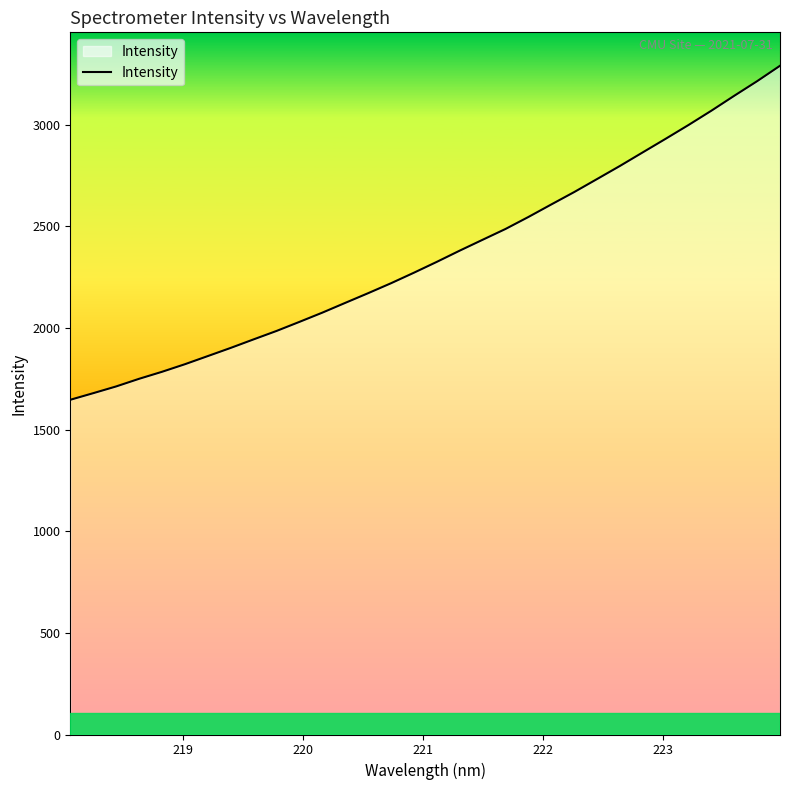

What is the greatest value displayed?

3290.3